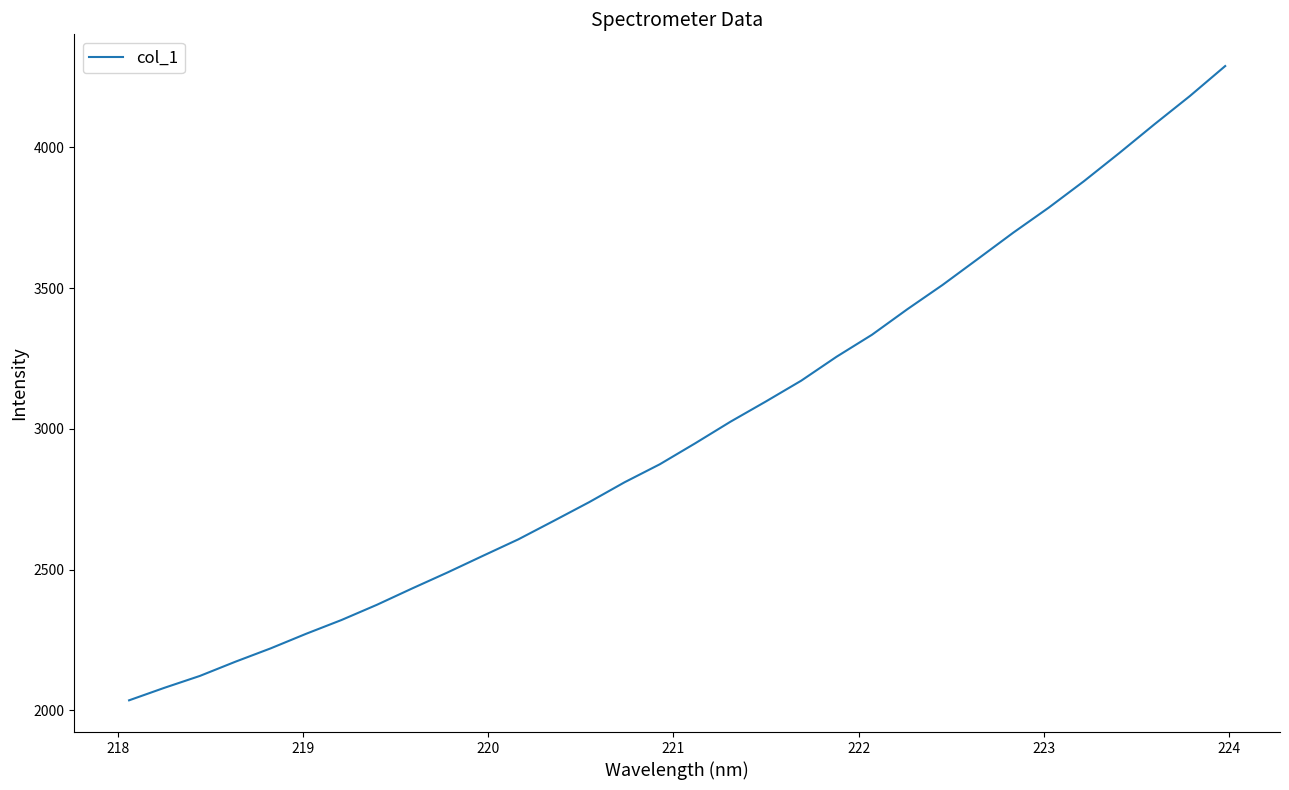

What is the minimum value shown in the chart?

2035.5